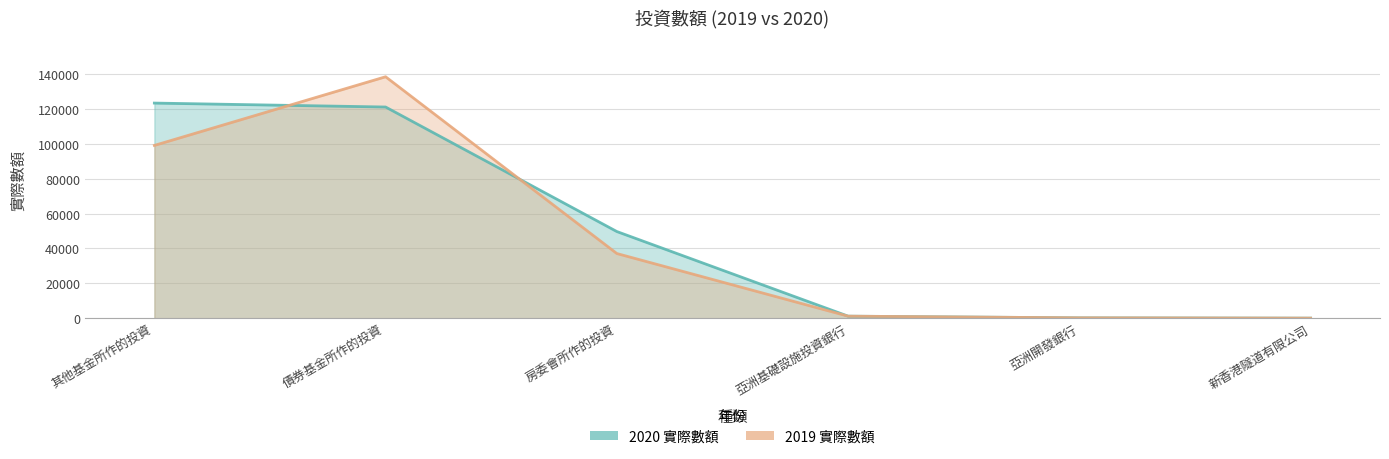

Where does the 2019 實際數額 series first go above 37083?

其他基金所作的投資